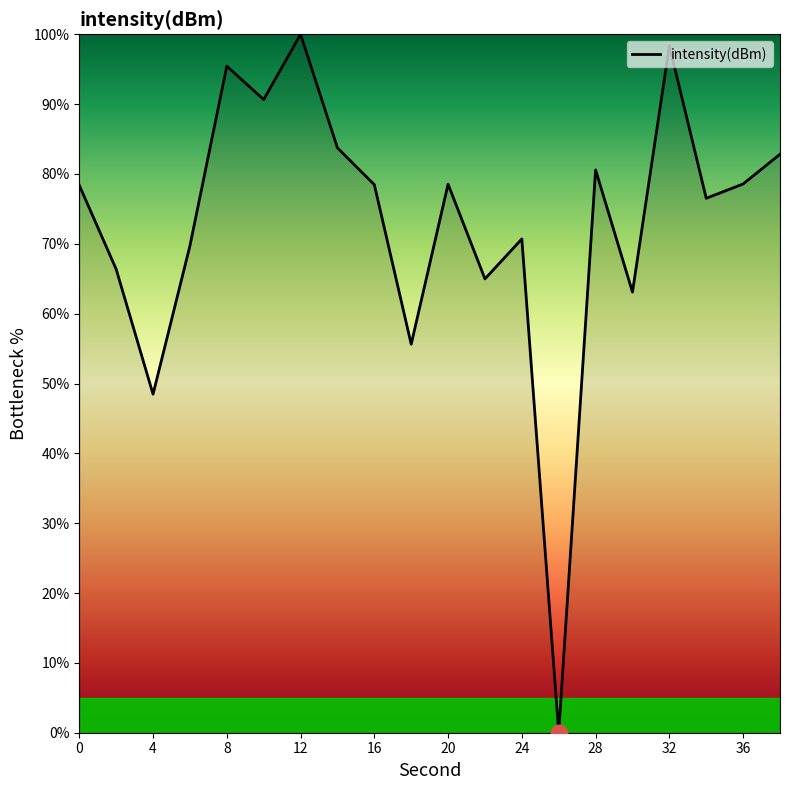

What is the difference between the maximum and minimum values?

100.0